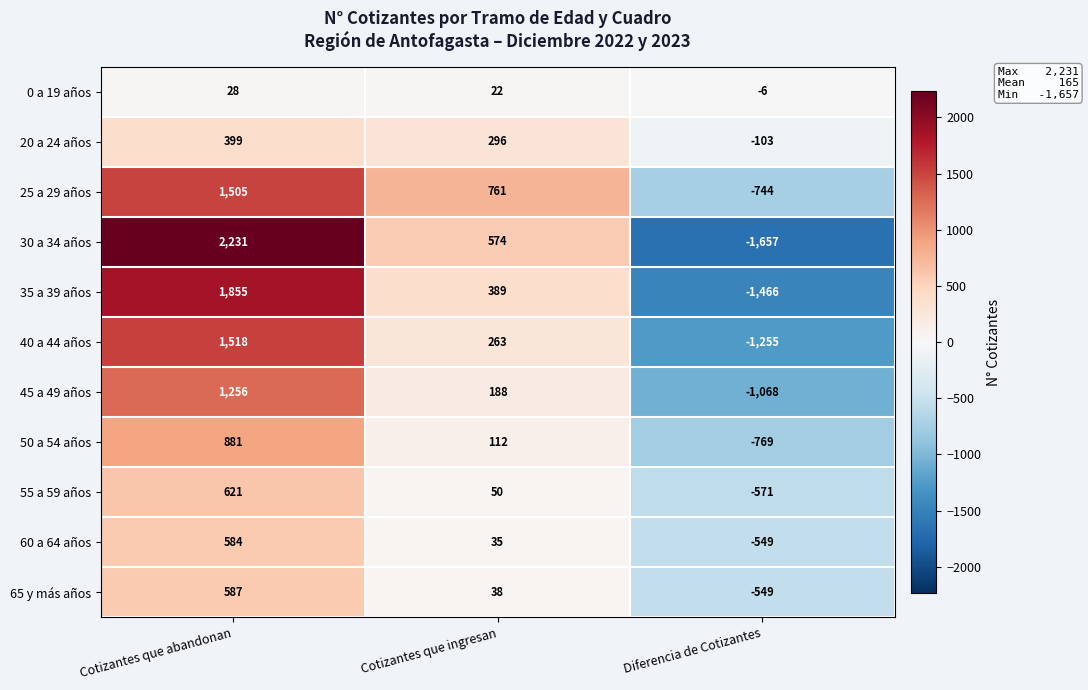

How many data points does each series have?

3